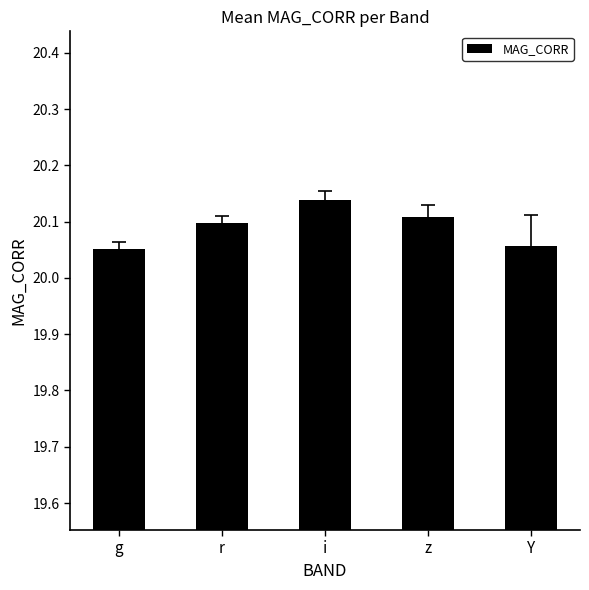

The chart shows a value of 8.2 at z. True or false?

False